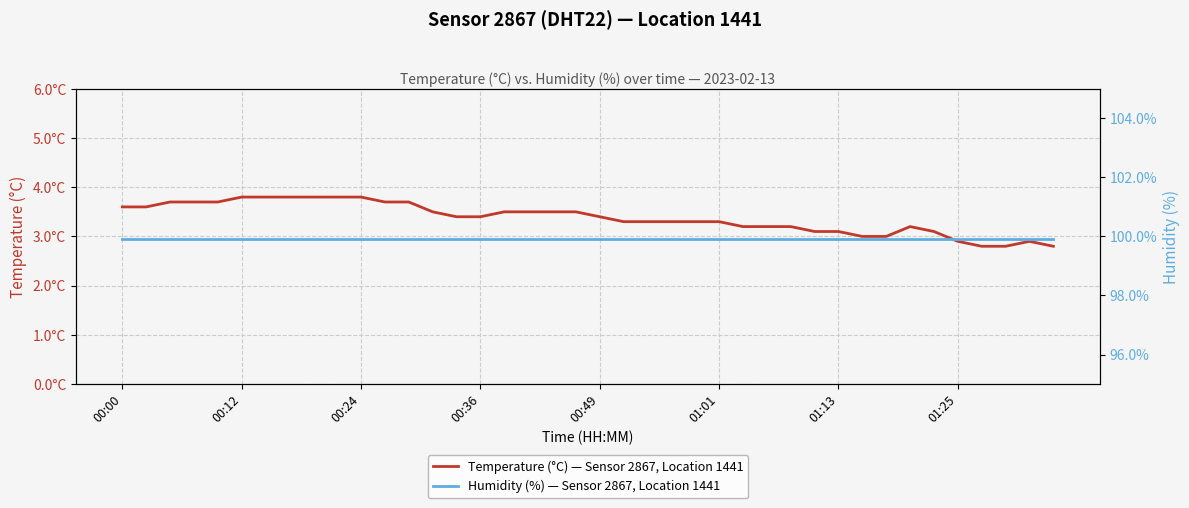

Which series has the widest spread of values?

Temperature (°C) — Sensor 2867, Location 1441